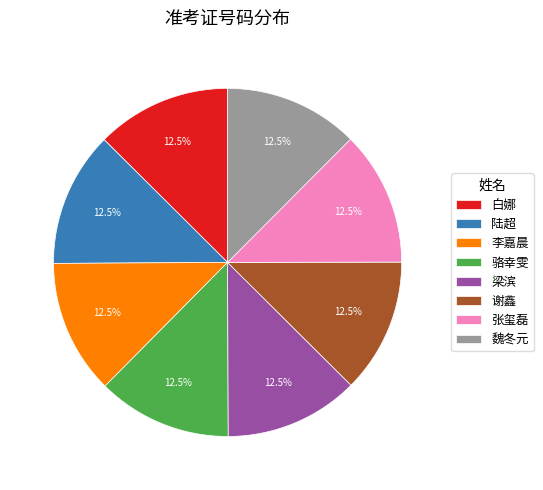

Approximately how many times larger is the value at 谢鑫 compared to 张玺磊?

1.0